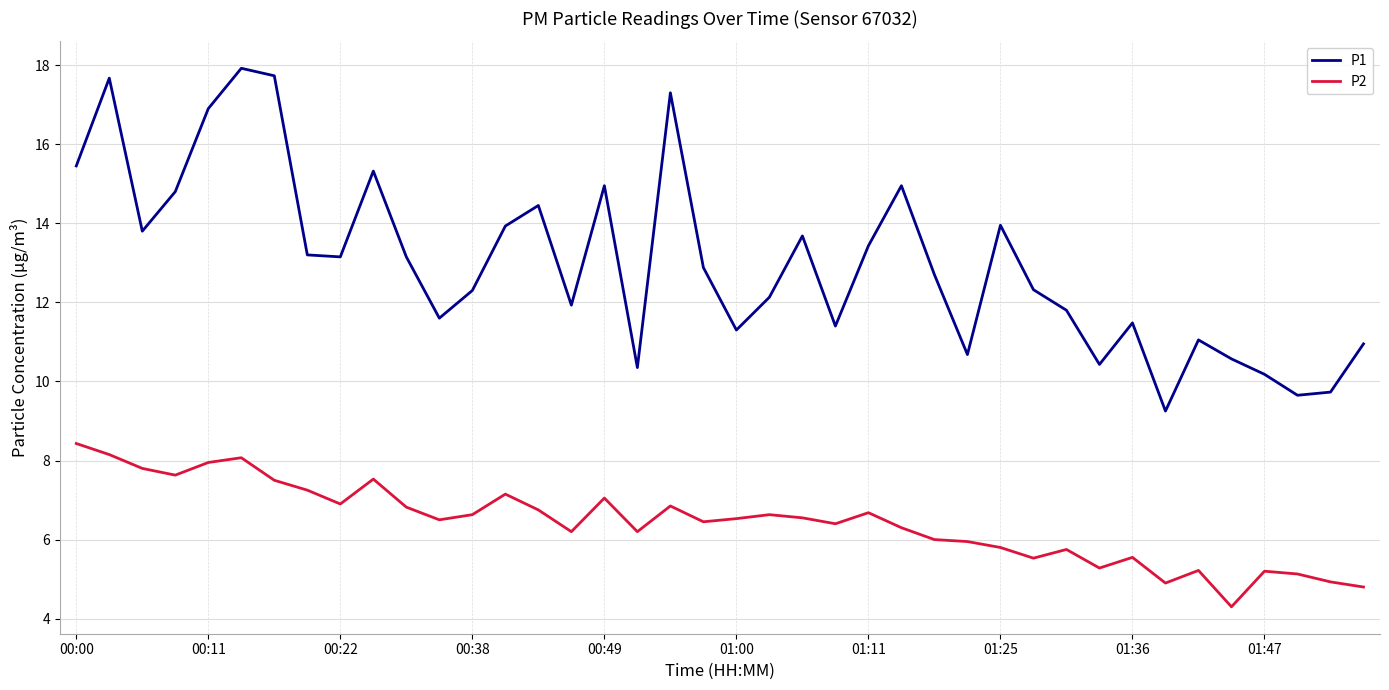

Which series has the widest spread of values?

P1